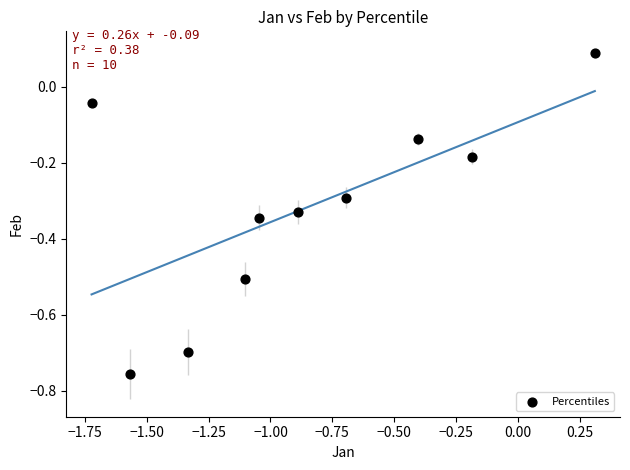

What is the range of X values (max minus min)?

2.0